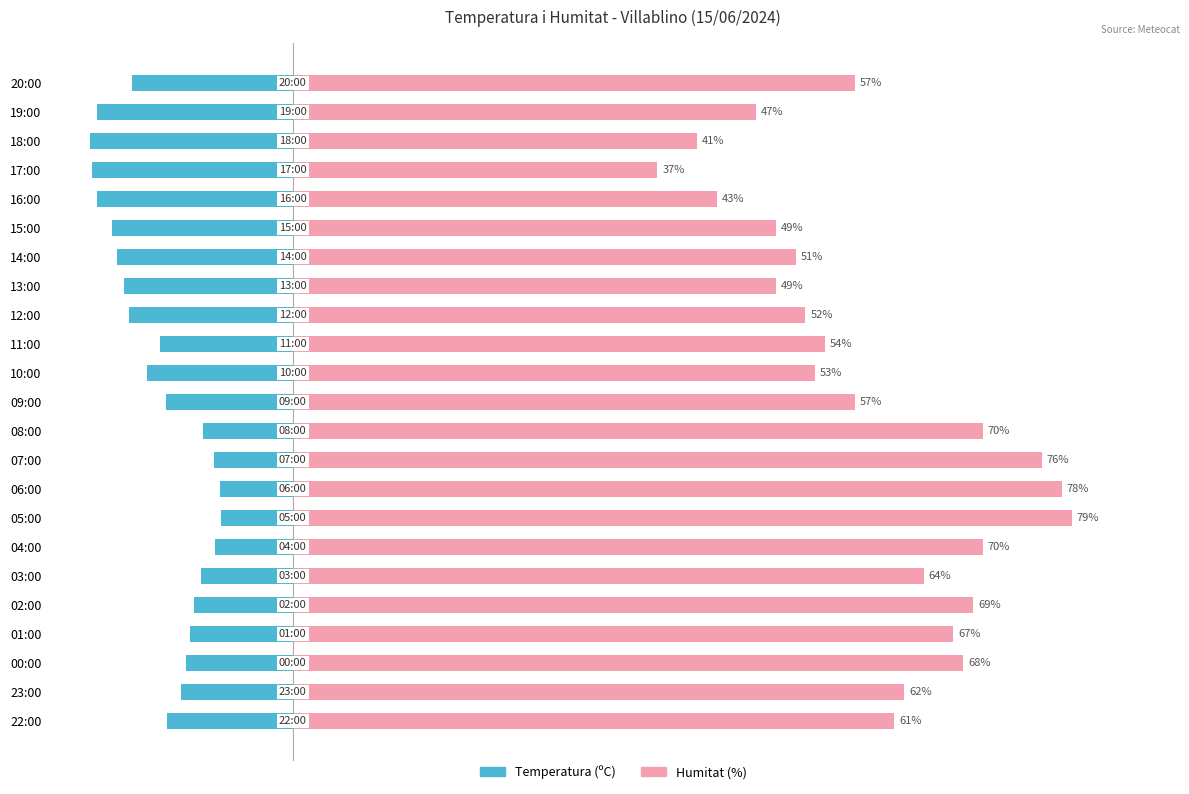

List the series in order of their overall mean, lowest first.

Temperatura (ºC), Humitat (%)